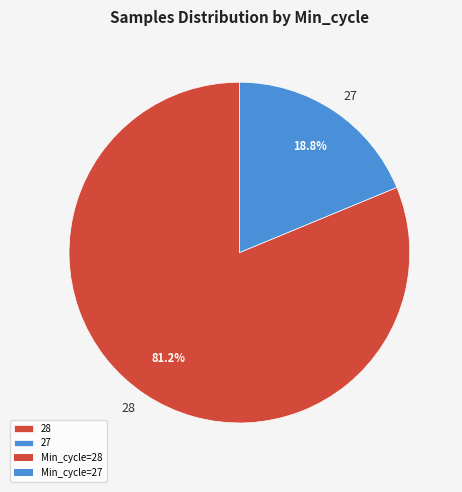

Does any single category account for the majority?

Yes